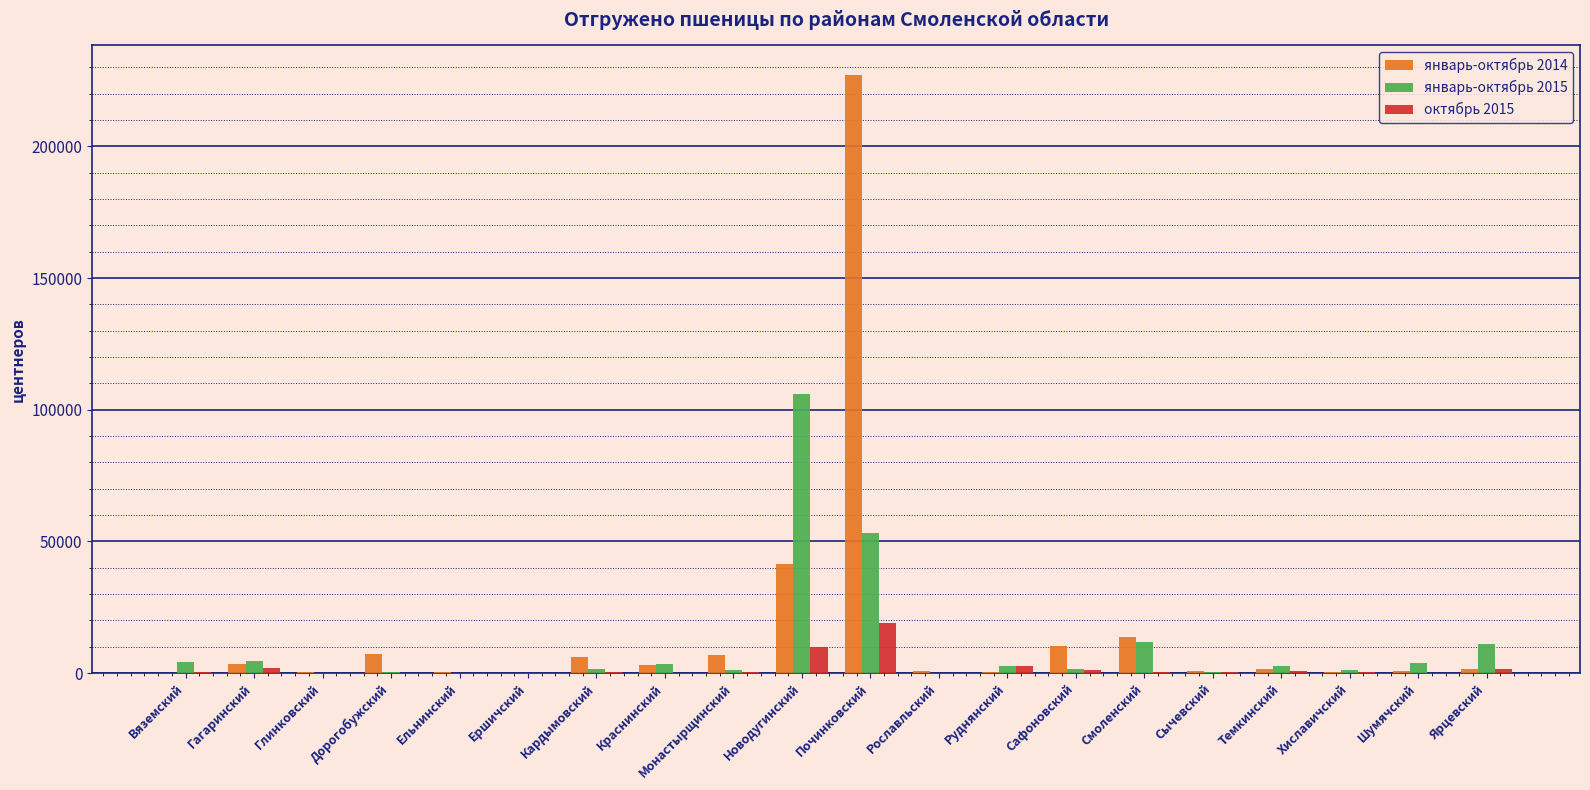

What is the sum of all январь-октябрь 2014 values?

325462